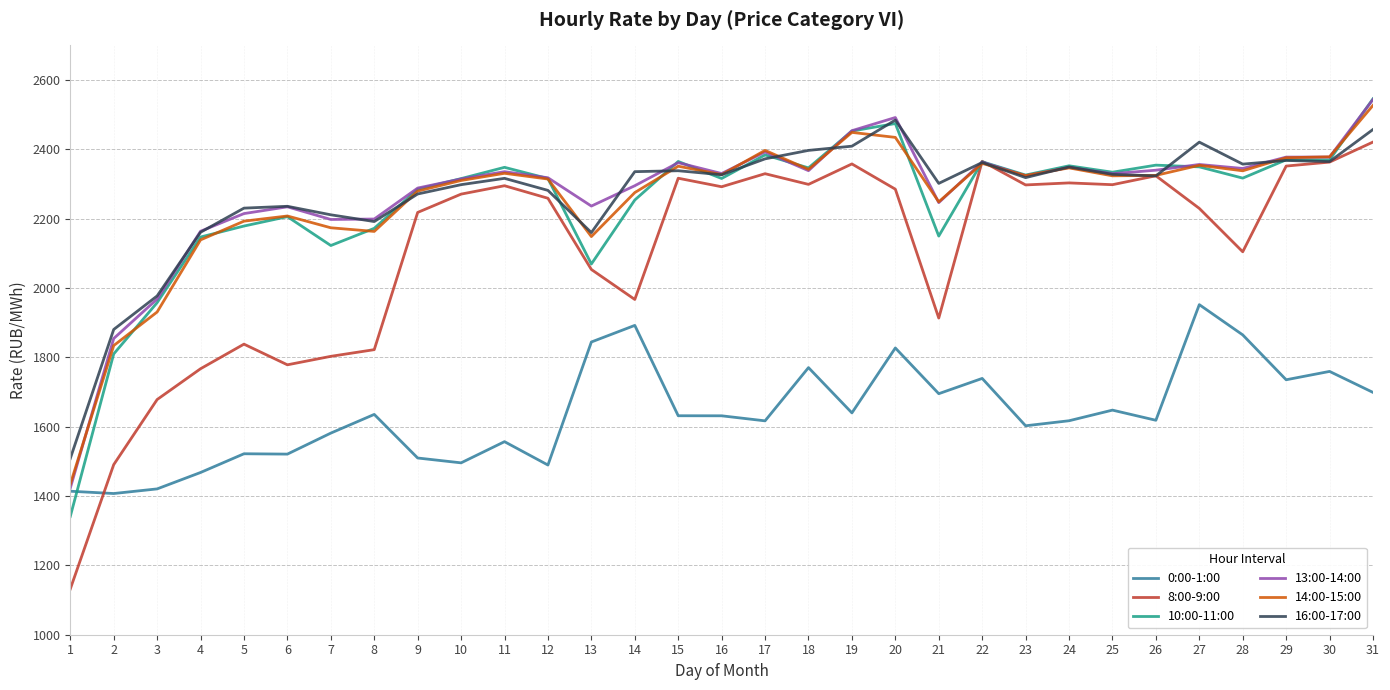

Is the value of 16:00-17:00 at 30 greater than the value of 10:00-11:00 at 13?

Yes